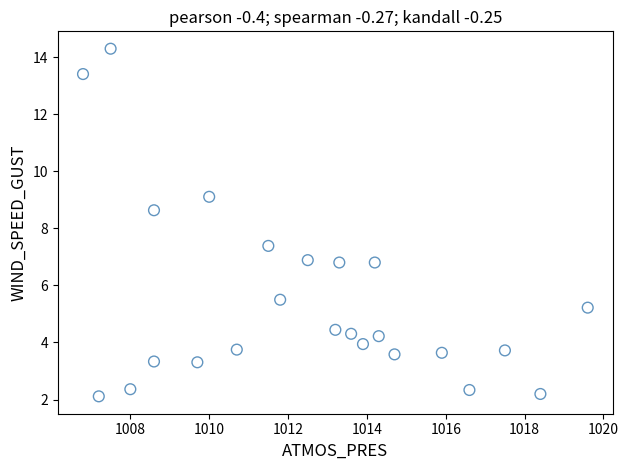

How many data points are displayed?

24